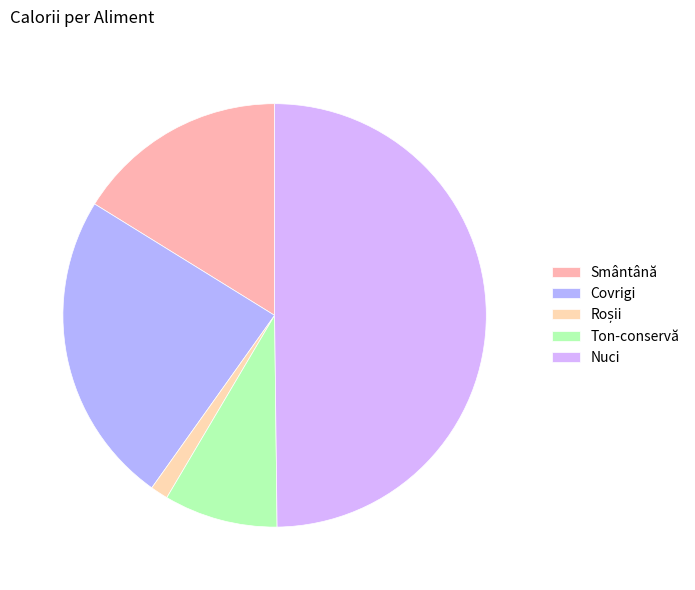

How many segments does this pie chart have?

5